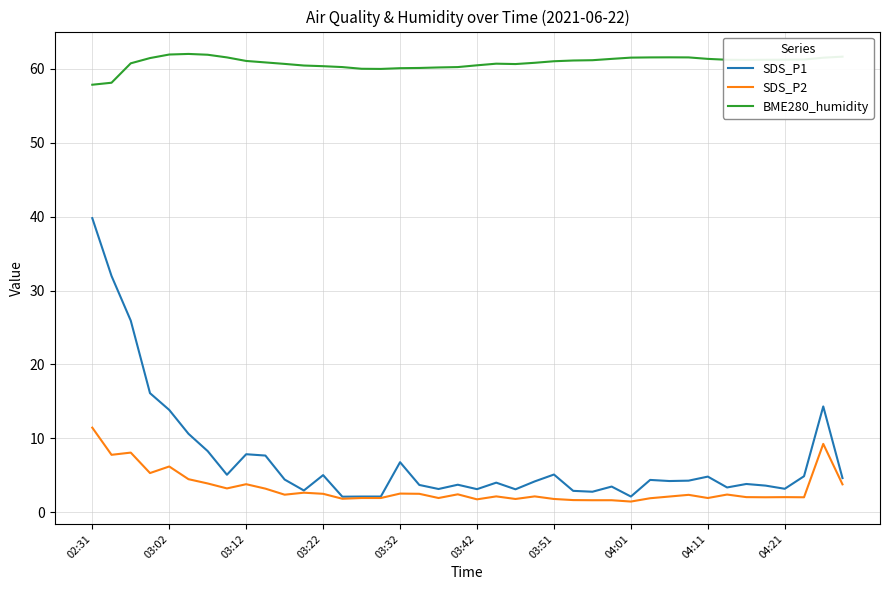

How many series are shown in this chart?

3